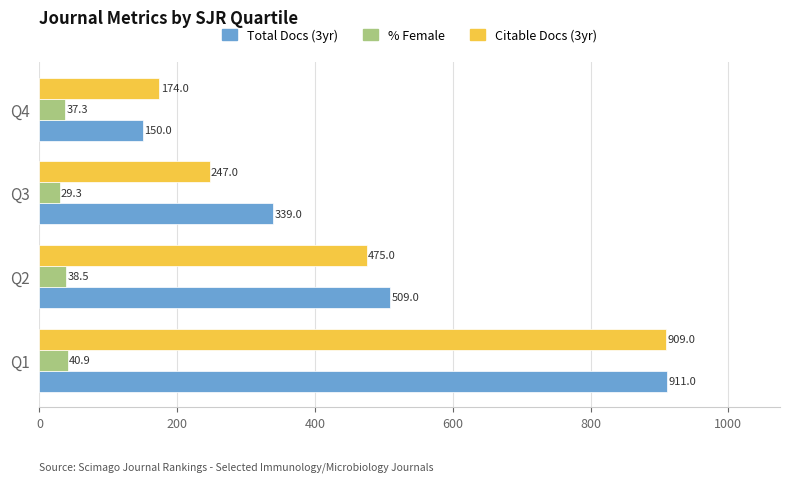

True or false: Total Docs (3yr) has a value of 50.5 at Q4.

False